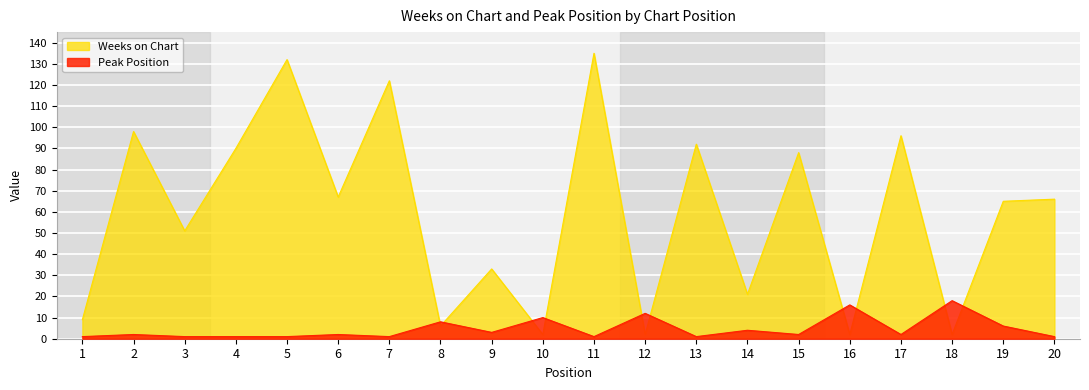

List the series in order of their overall mean, lowest first.

Peak Position, Weeks on Chart